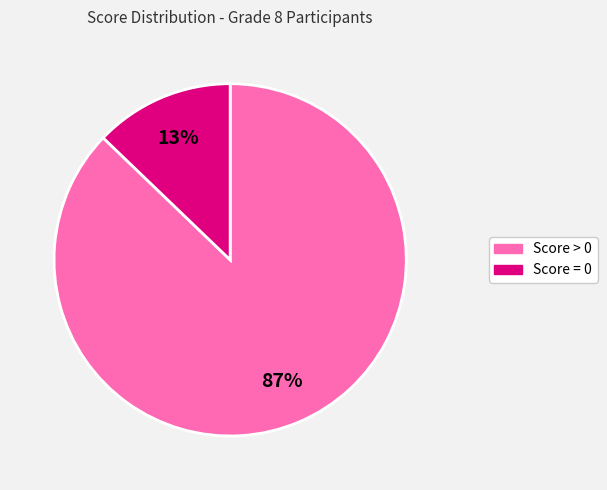

True or false: Score = 0 accounts for 13% of the total.

True